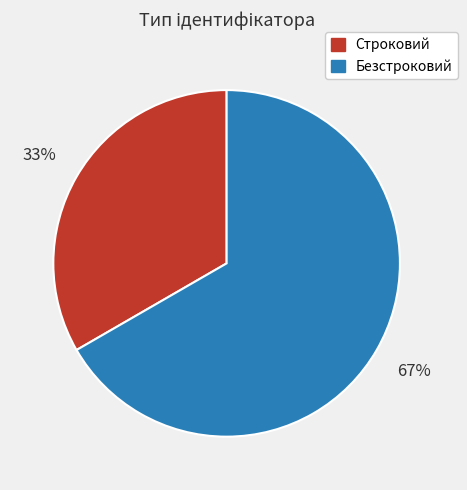

To the nearest percent, what portion does Строковий represent?

33%